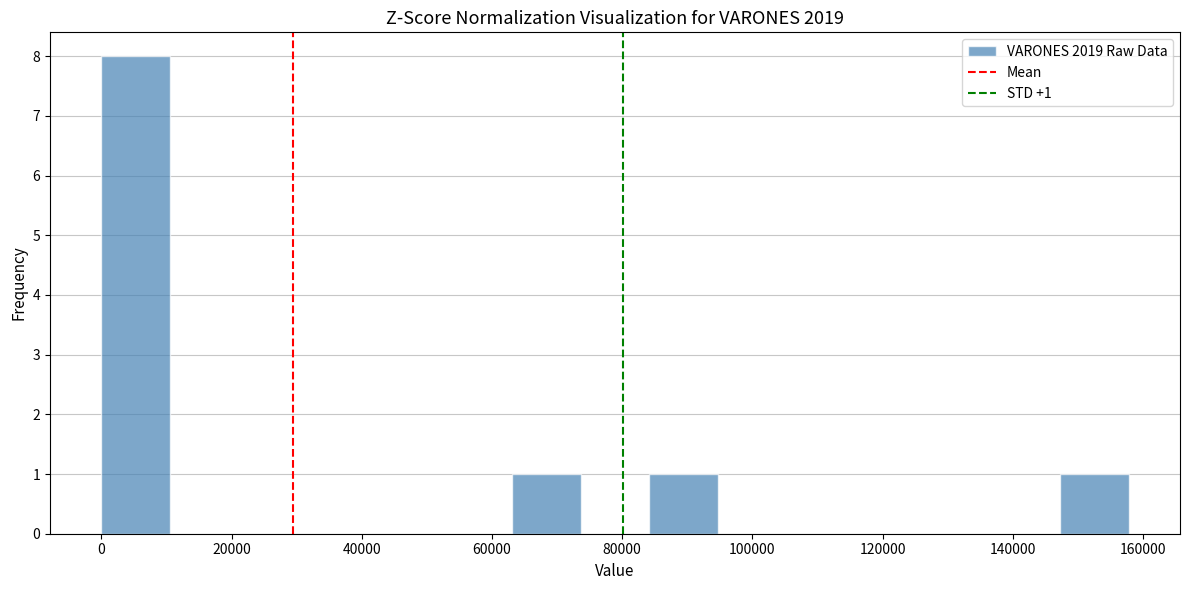

Over which range of the x-axis is the bar tallest?

0 to 10000